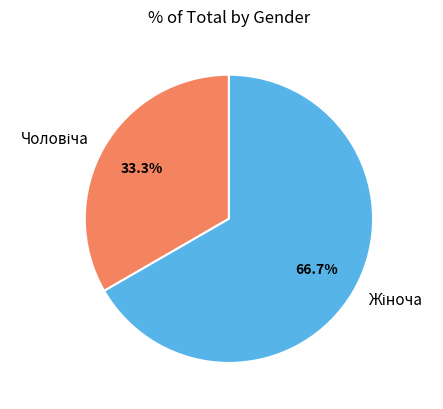

Is there a majority slice in this chart?

Yes